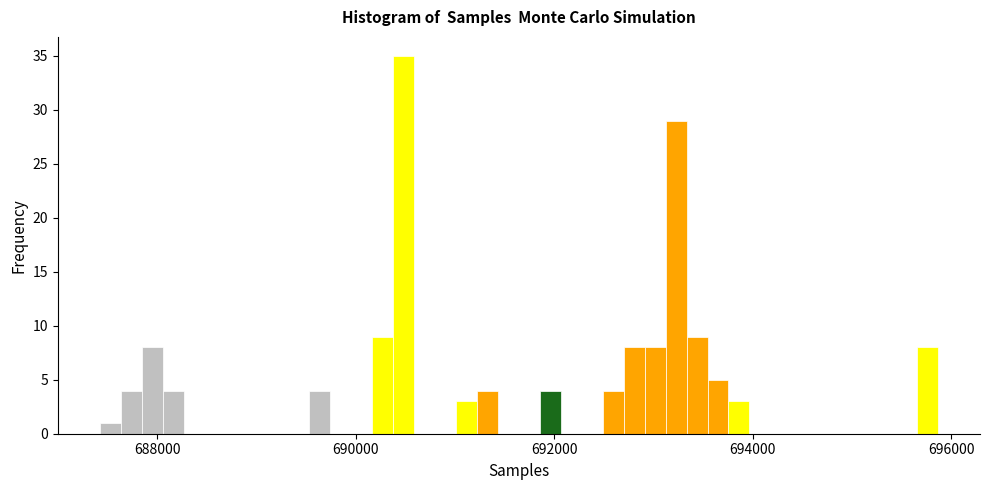

Around what value on the x-axis is the tallest bar? Give the approximate position of its centre, as read against the axis.

690400